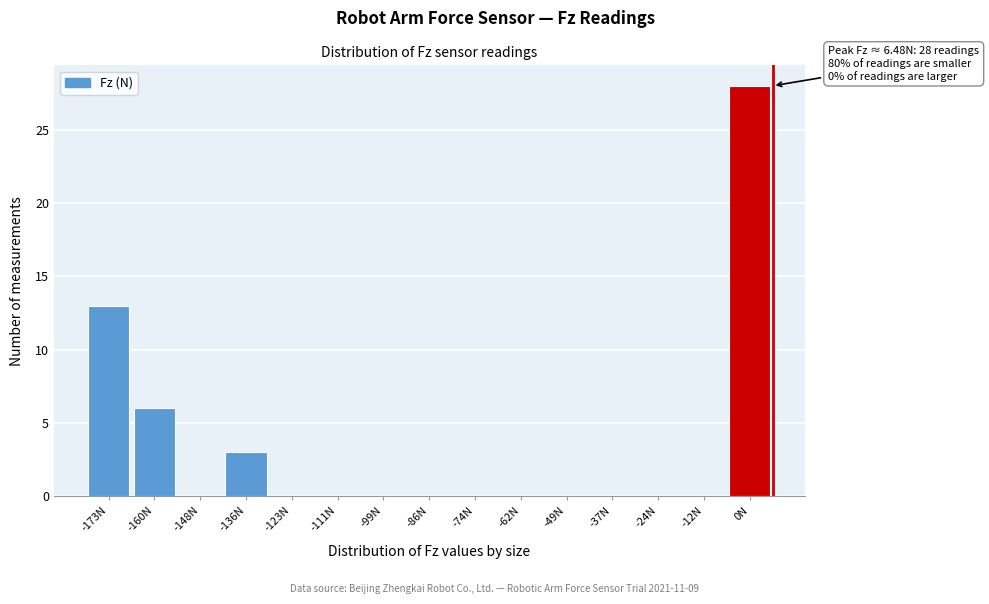

Over which range of the x-axis is the bar tallest?

-6 to 6